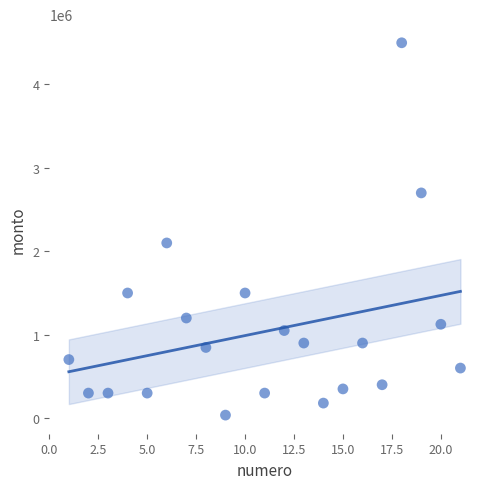

What Y value in the scatter plot is closest to 2268000?

2100000